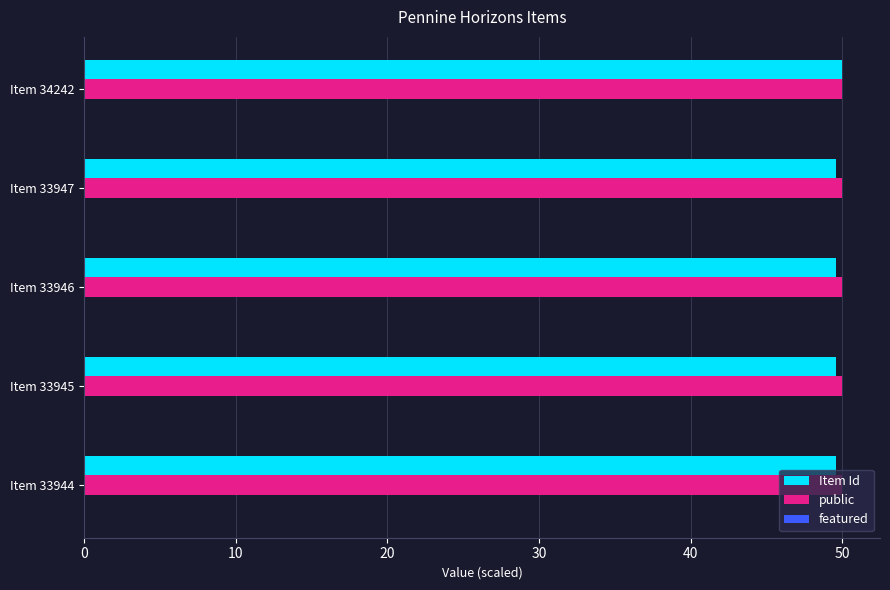

True or false: public has a value of 50.0 at Item 34242.

True